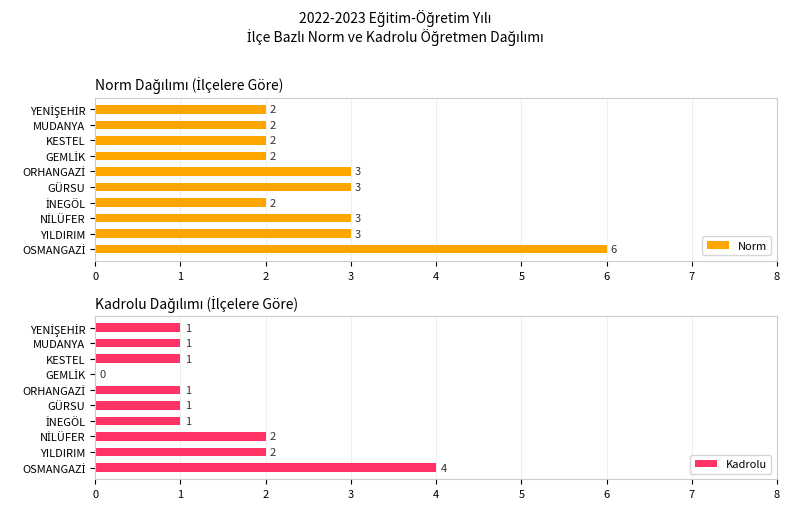

Does the chart contain any negative values?

No